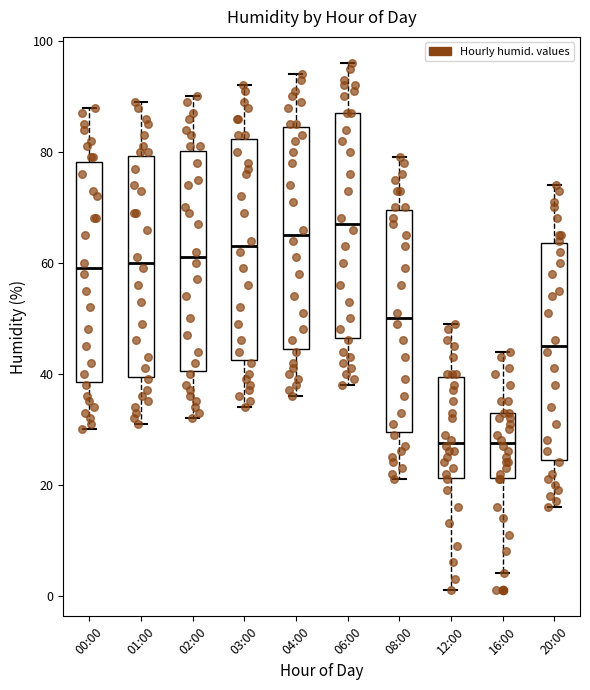

Where does the upper whisker of the box for 20:00 end on the y-axis? The values are not printed on the chart, so give them approximately, as read against the axis.

74